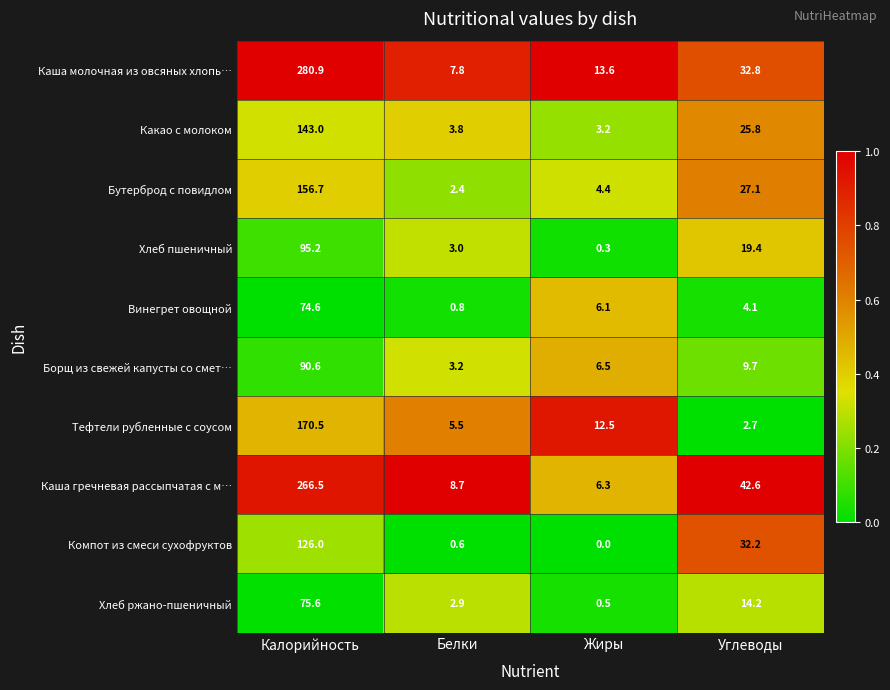

Which series has the largest total across all categories?

Каша молочная из овсяных хлопь…